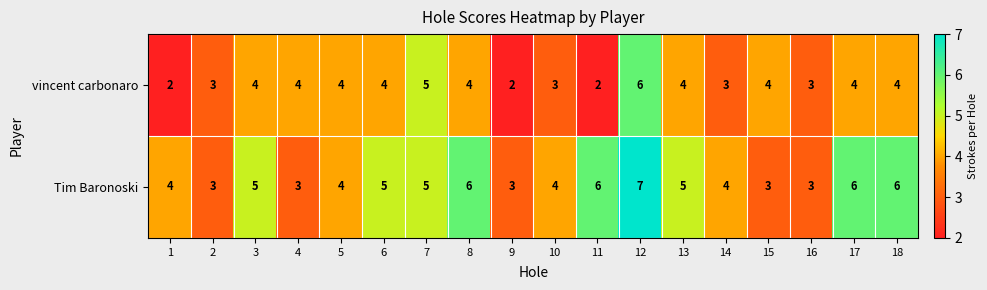

Count the vincent carbonaro values in the range 3 to 4.

13